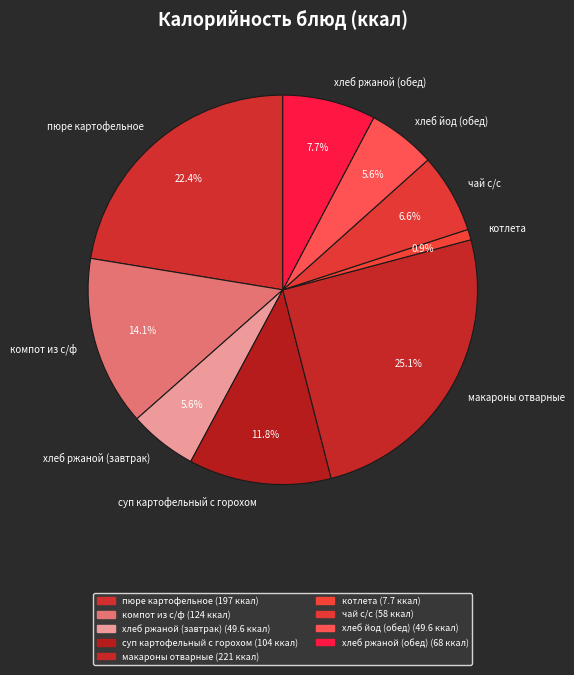

Between компот из с/ф and пюре картофельное, which is larger?

пюре картофельное